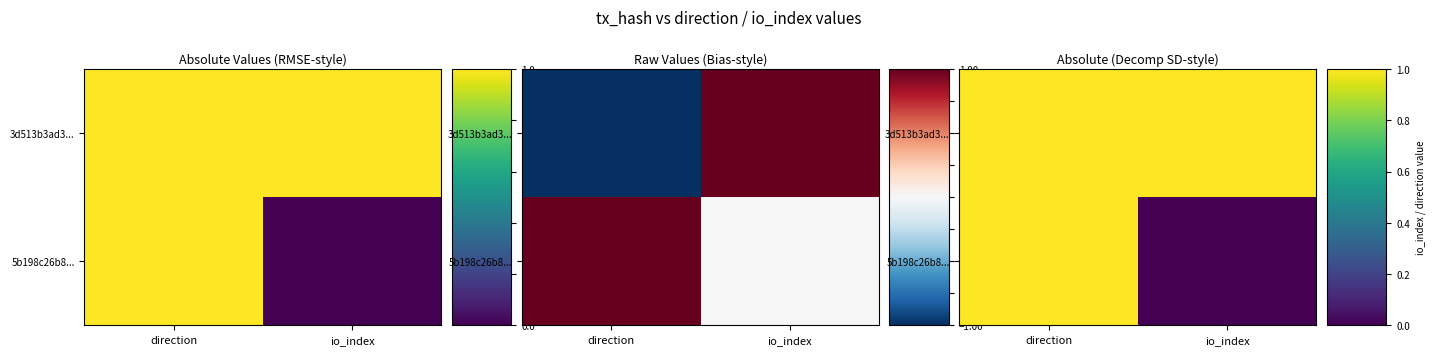

List the series in order of their peak value, lowest first.

3d513b3ad3..., 5b198c26b8...